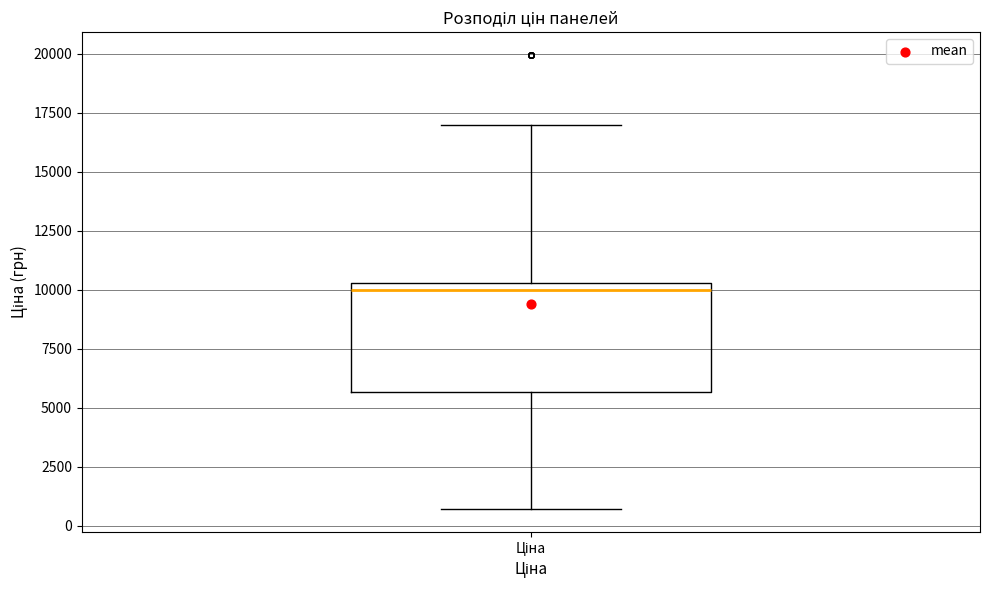

Read this box plot against the y-axis: the position of the median line, the range covered by the box, and the ends of both whiskers. The values are not printed on the chart, so give them approximately, as read against the axis.

median 10000, box 5500 to 10500, whiskers 500 to 17000